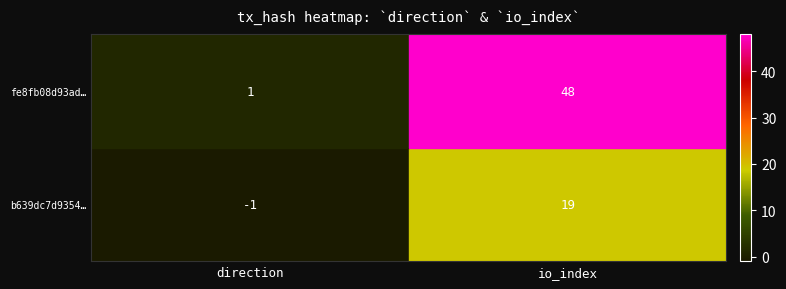

What is the difference between the maximum and minimum values in the b639dc7d9354… series?

20